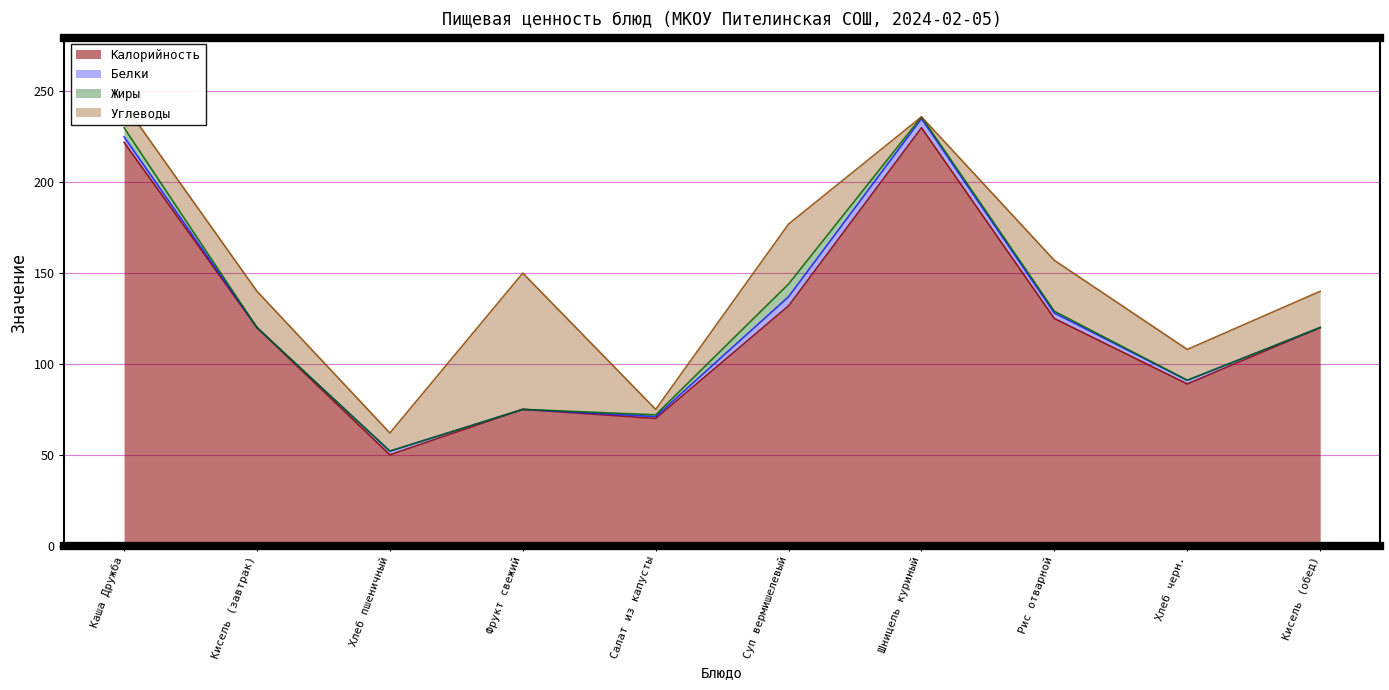

Reading left to right, what are all the values shown in this chart?

Калорийность: Каша Дружба=222	Кисель (завтрак)=120	Хлеб пшеничный=50	Фрукт свежий=75	Салат из капусты=70	Суп вермишелевый=132	Шницель куриный=230	Рис отварной=125	Хлеб черн.=89	Кисель (обед)=120
Белки: Каша Дружба=3	Кисель (завтрак)=0	Хлеб пшеничный=2	Фрукт свежий=0	Салат из капусты=1	Суп вермишелевый=5	Шницель куриный=5	Рис отварной=3	Хлеб черн.=2	Кисель (обед)=0
Жиры: Каша Дружба=5	Кисель (завтрак)=0	Хлеб пшеничный=0	Фрукт свежий=0	Салат из капусты=1	Суп вермишелевый=7	Шницель куриный=1	Рис отварной=1	Хлеб черн.=0	Кисель (обед)=0
Углеводы: Каша Дружба=13	Кисель (завтрак)=20	Хлеб пшеничный=10	Фрукт свежий=75	Салат из капусты=3	Суп вермишелевый=33	Шницель куриный=0	Рис отварной=28	Хлеб черн.=17	Кисель (обед)=20